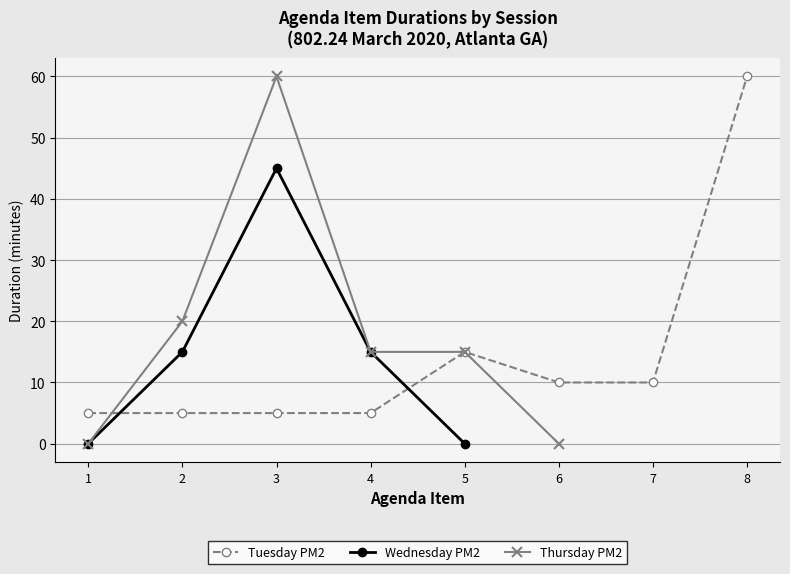

Between 8 and 5, which is larger?

8